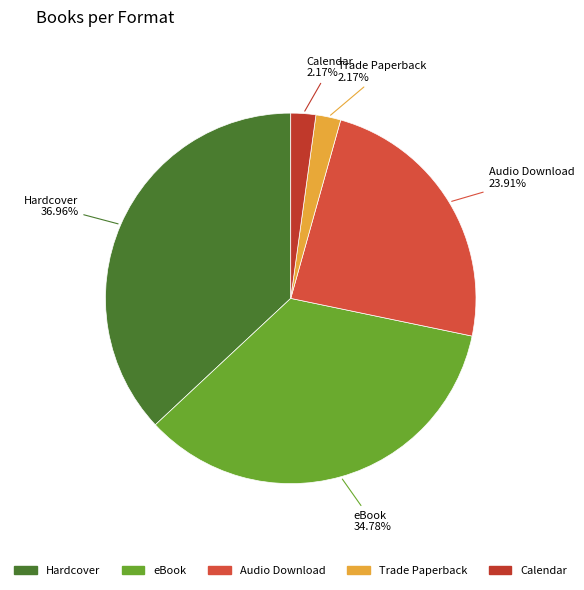

How many segments does this pie chart have?

5